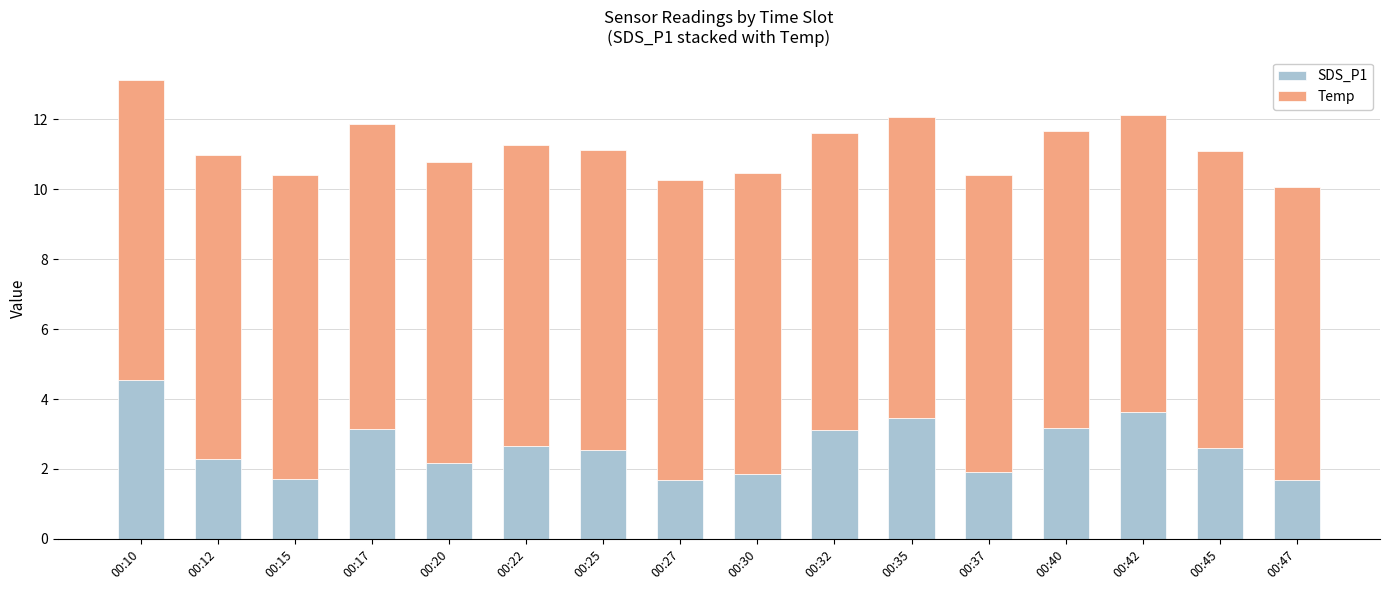

What are all the series names shown in the legend?

SDS_P1, Temp